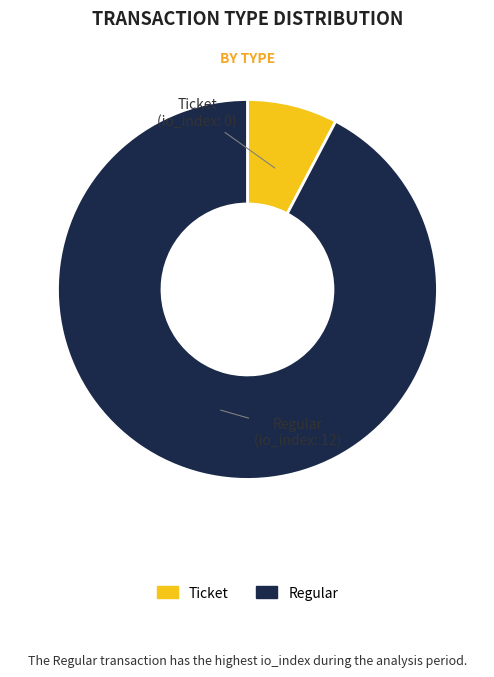

Does Regular represent more than half of the total?

Yes